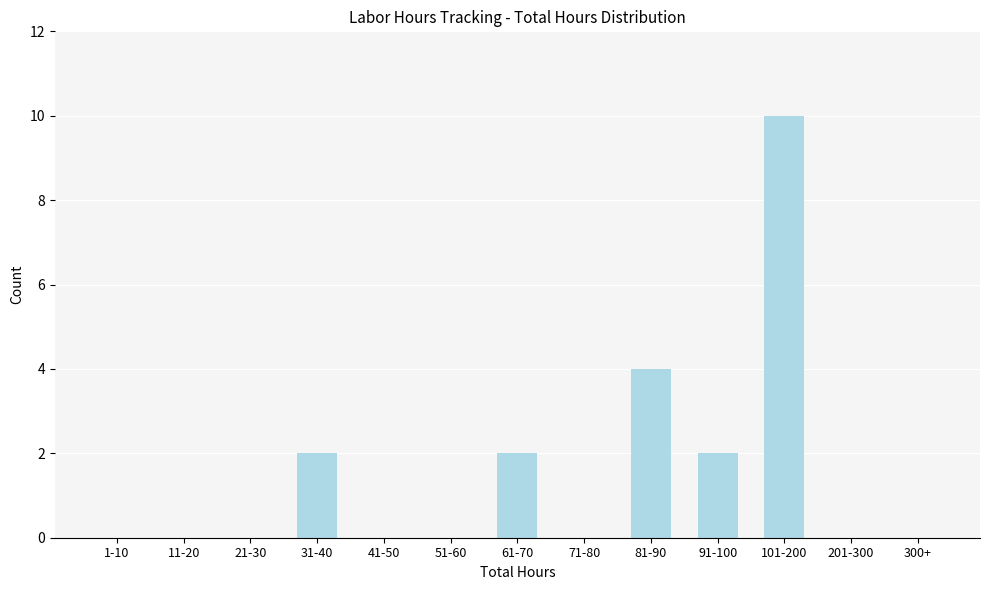

Reading left to right, list all the values displayed in this chart.

1-10=0	11-20=0	21-30=0	31-40=2	41-50=0	51-60=0	61-70=2	71-80=0	81-90=4	91-100=2	101-200=10	201-300=0	300+=0